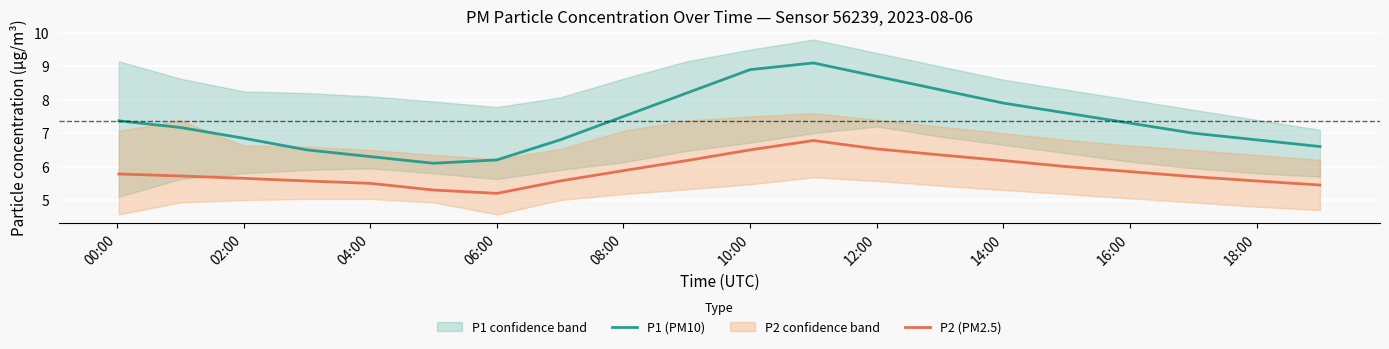

What is the approximate value of P1 (PM10) at 06:00?

6.2